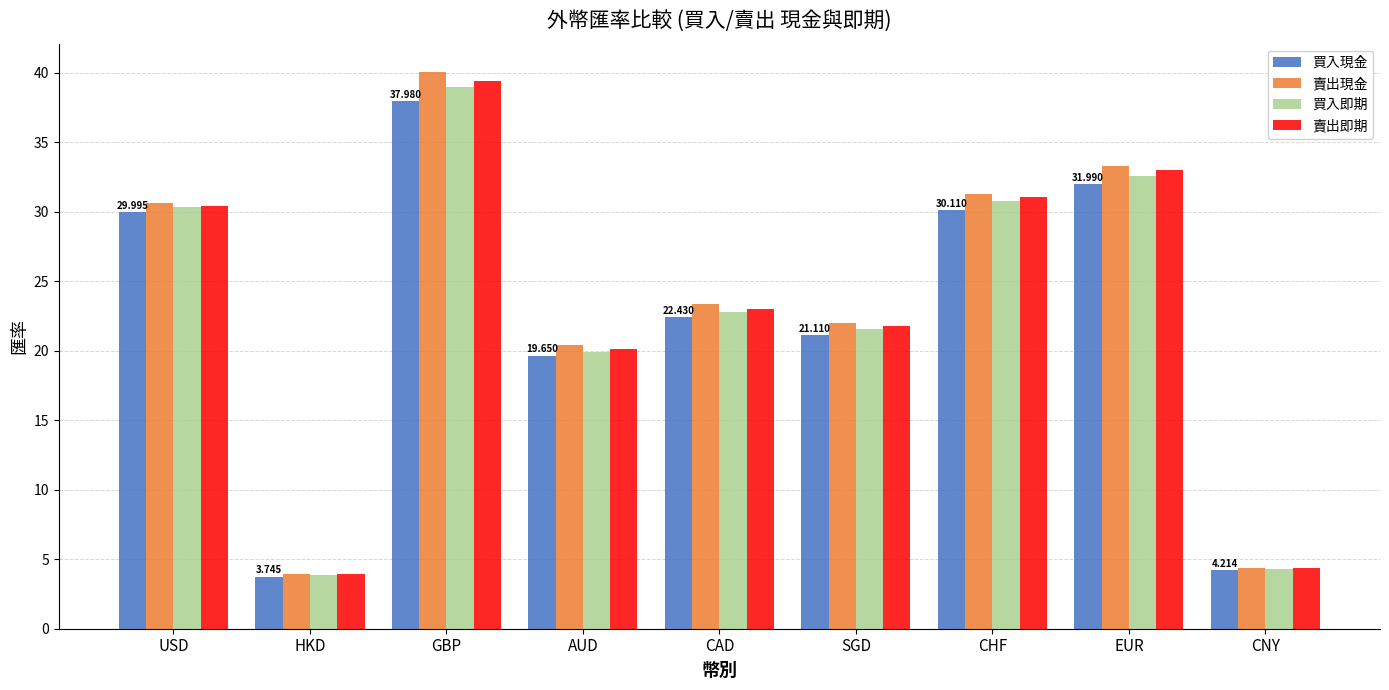

At how many categories does at least one series exceed 17?

7